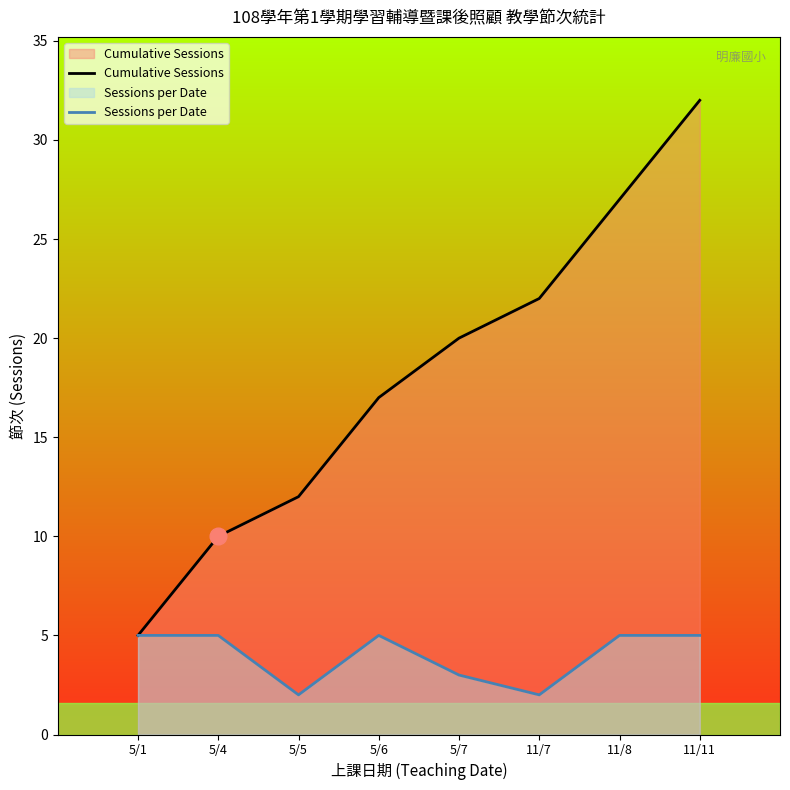

What is the difference between the Cumulative Sessions values at 5/5 and 11/8?

15